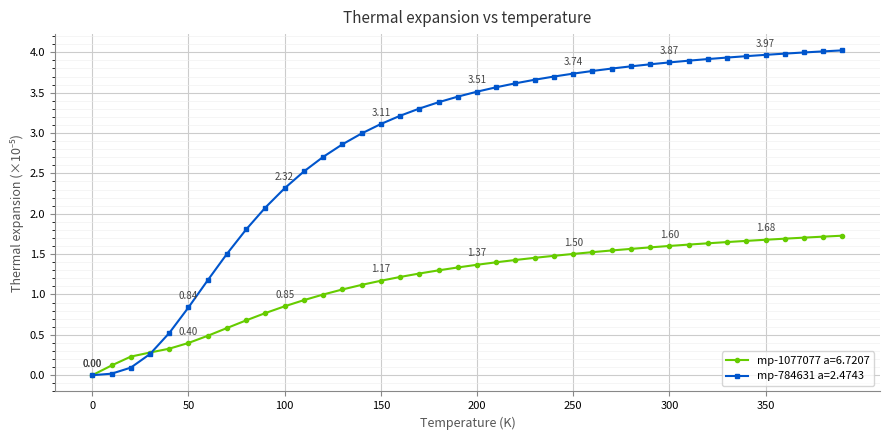

Rank the series by their maximum value, from highest to lowest.

mp-784631 a=2.4743, mp-1077077 a=6.7207